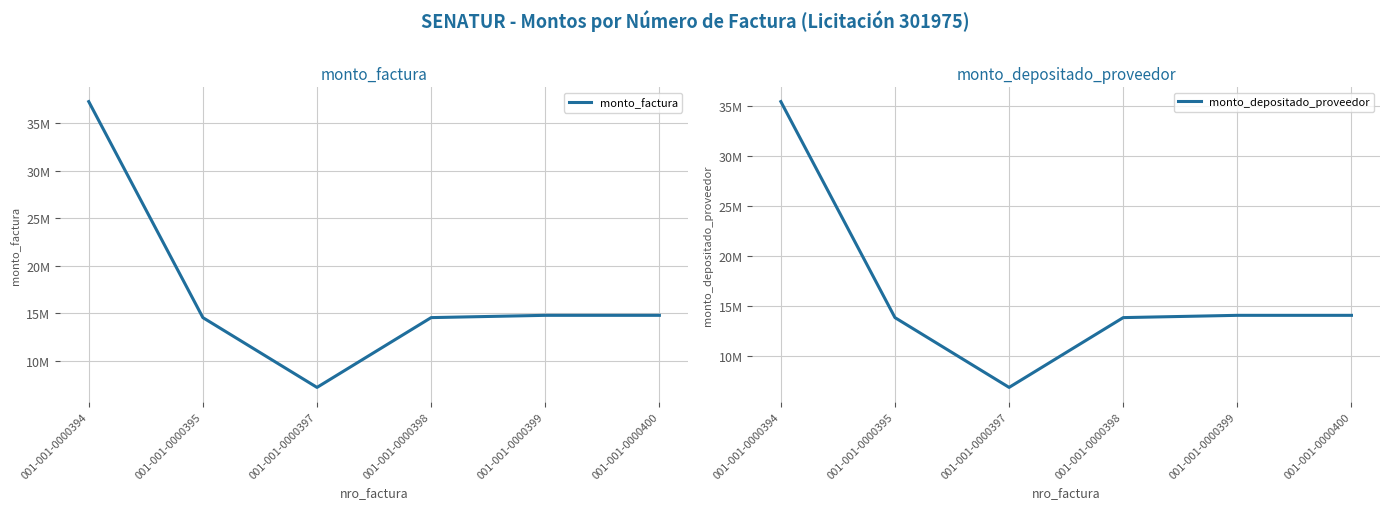

Where is the first local minimum for monto_depositado_proveedor?

001-001-0000397